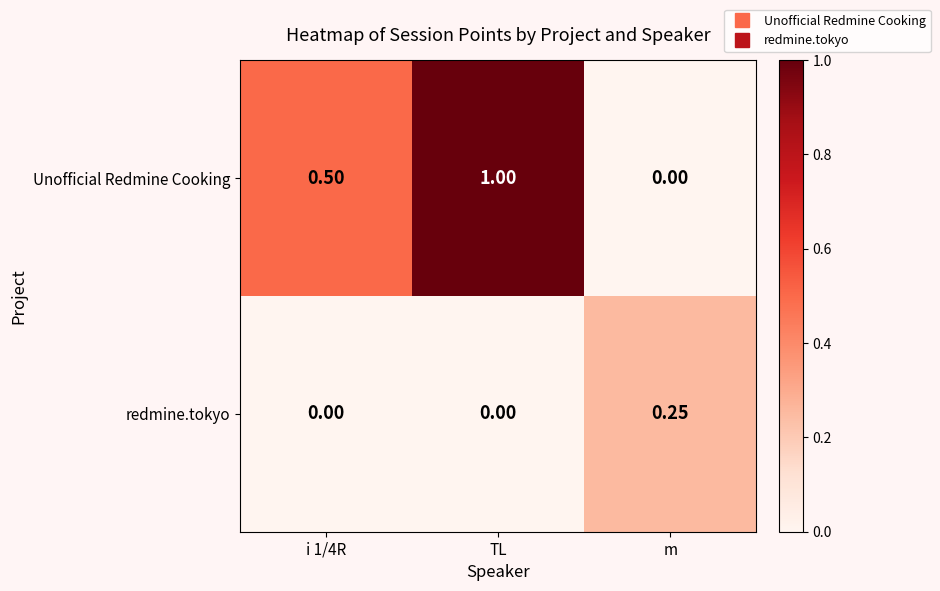

Where is Unofficial Redmine Cooking nearest to the value 0?

m